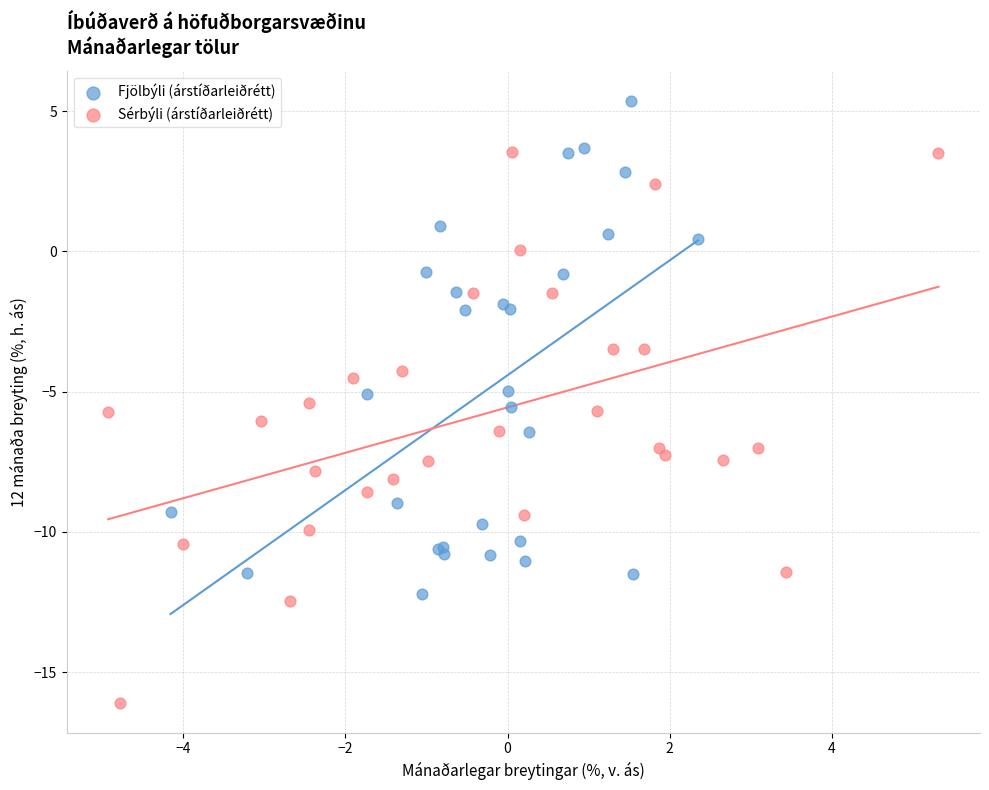

Which series contains the lowest Y value?

Sérbýli (árstíðarleiðrétt)